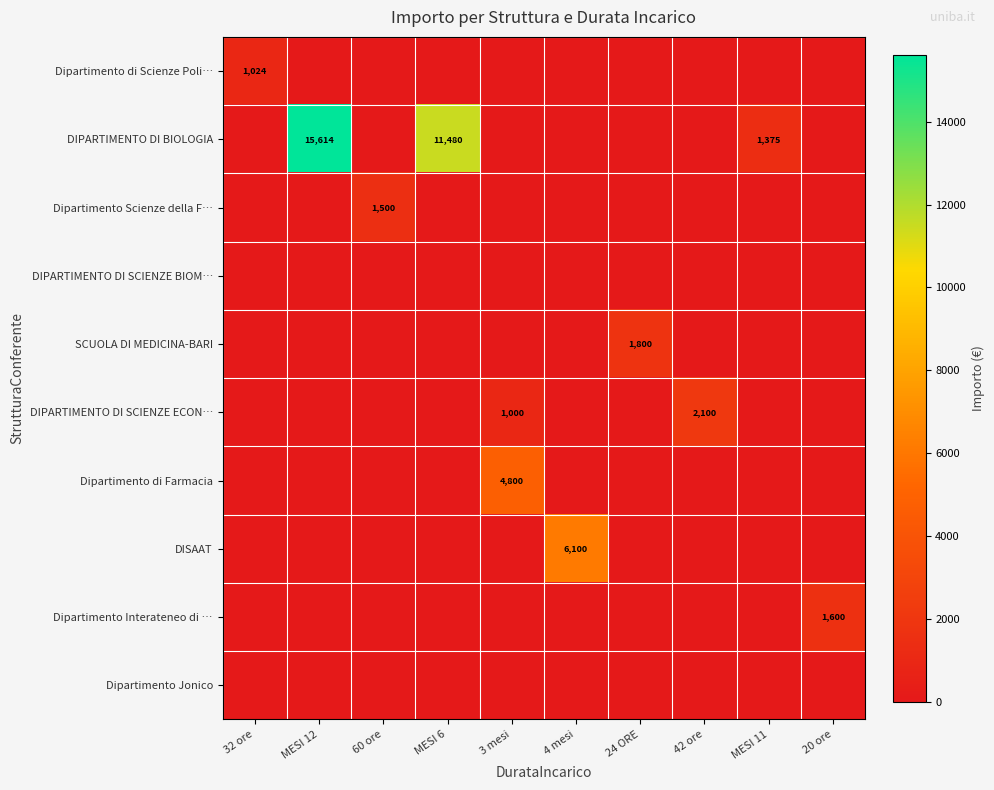

What is the total value across all series at 4 mesi?

6100